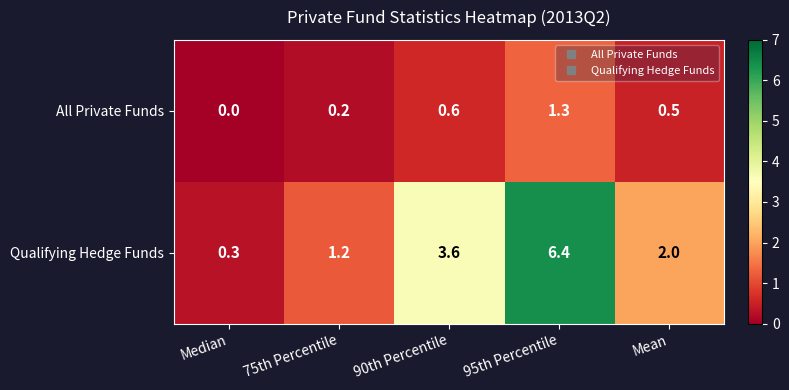

What is the total value across all series at 90th Percentile?

4.2